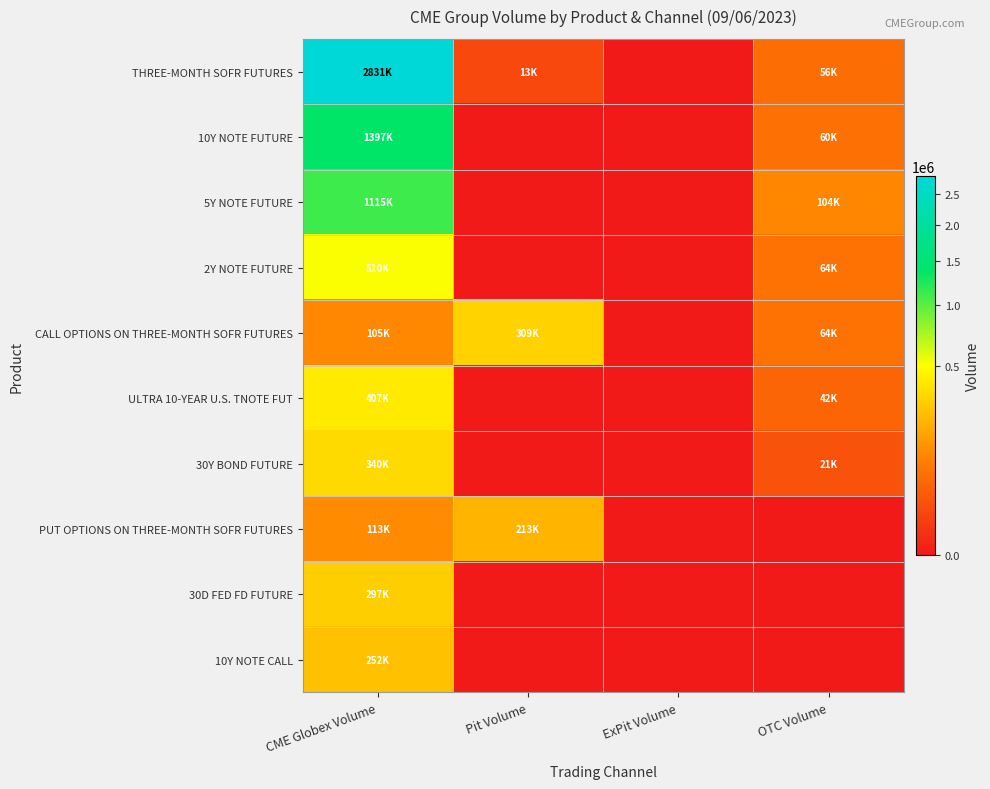

Count the number of categories in the chart.

4